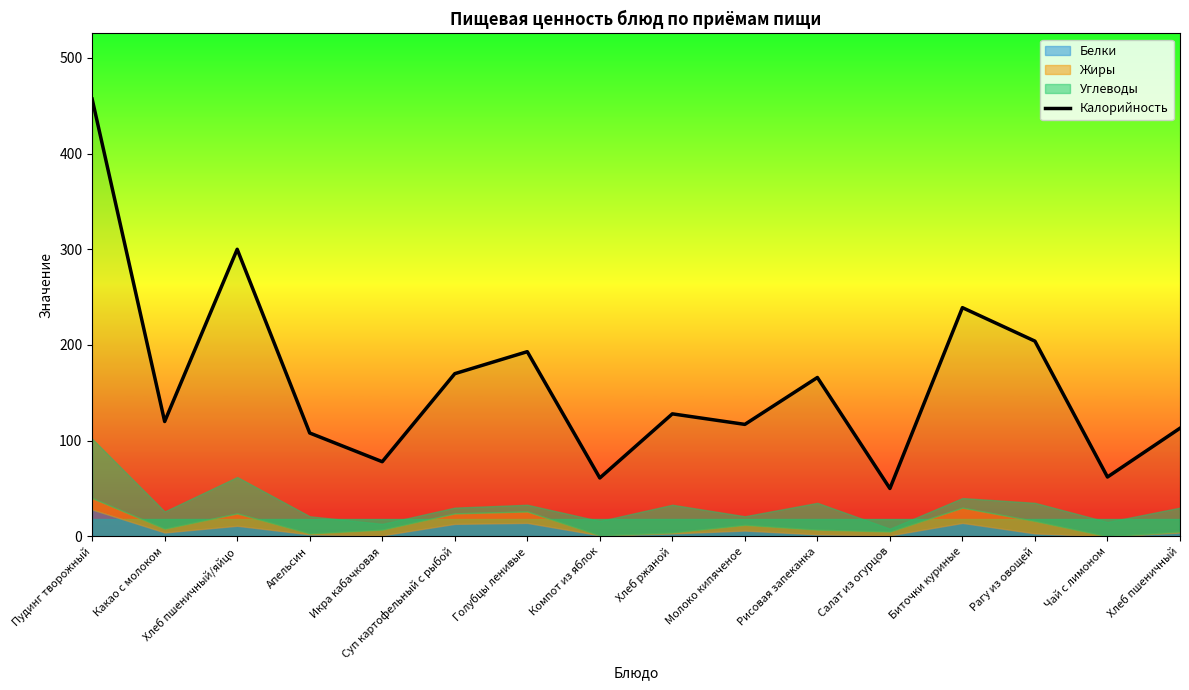

At which label is the value closest to 253?

Биточки куриные